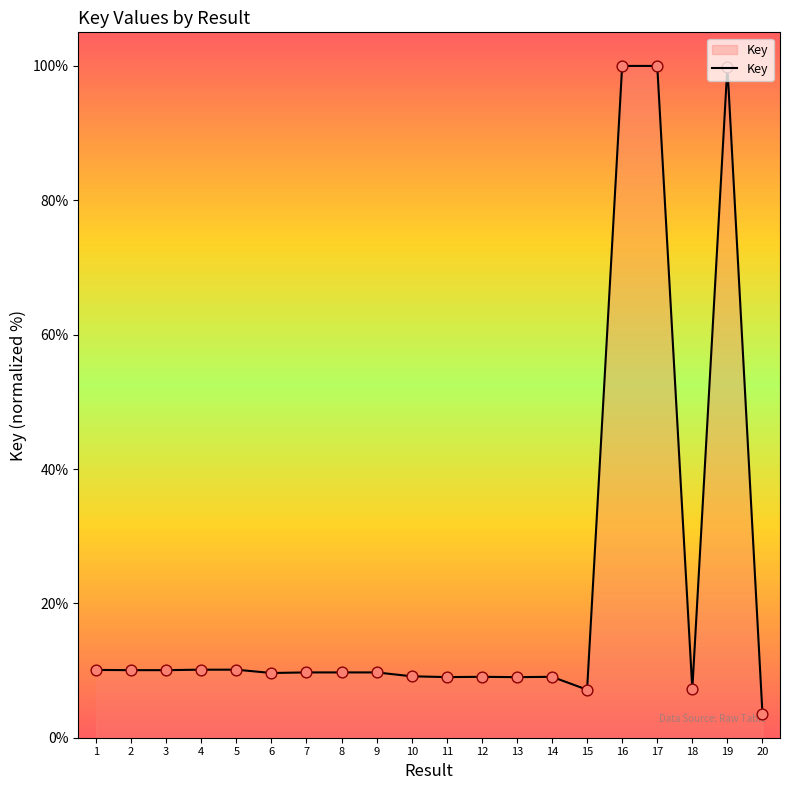

What is the ratio of the value at 3 to the value at 15?

1.4